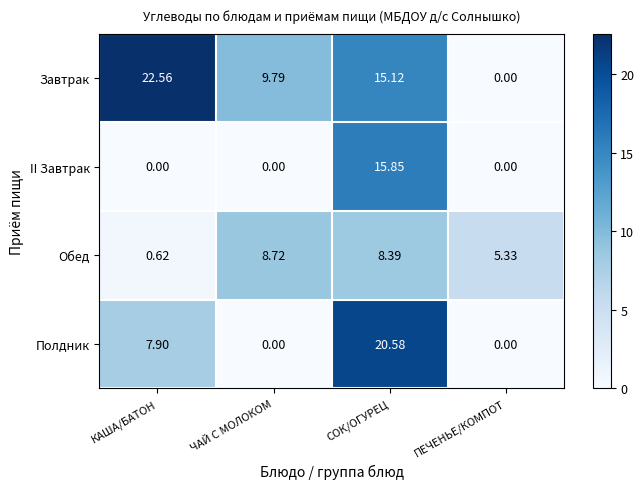

Between ЧАЙ С МОЛОКОМ and ПЕЧЕНЬЕ/КОМПОТ, which series saw the biggest shift?

Завтрак